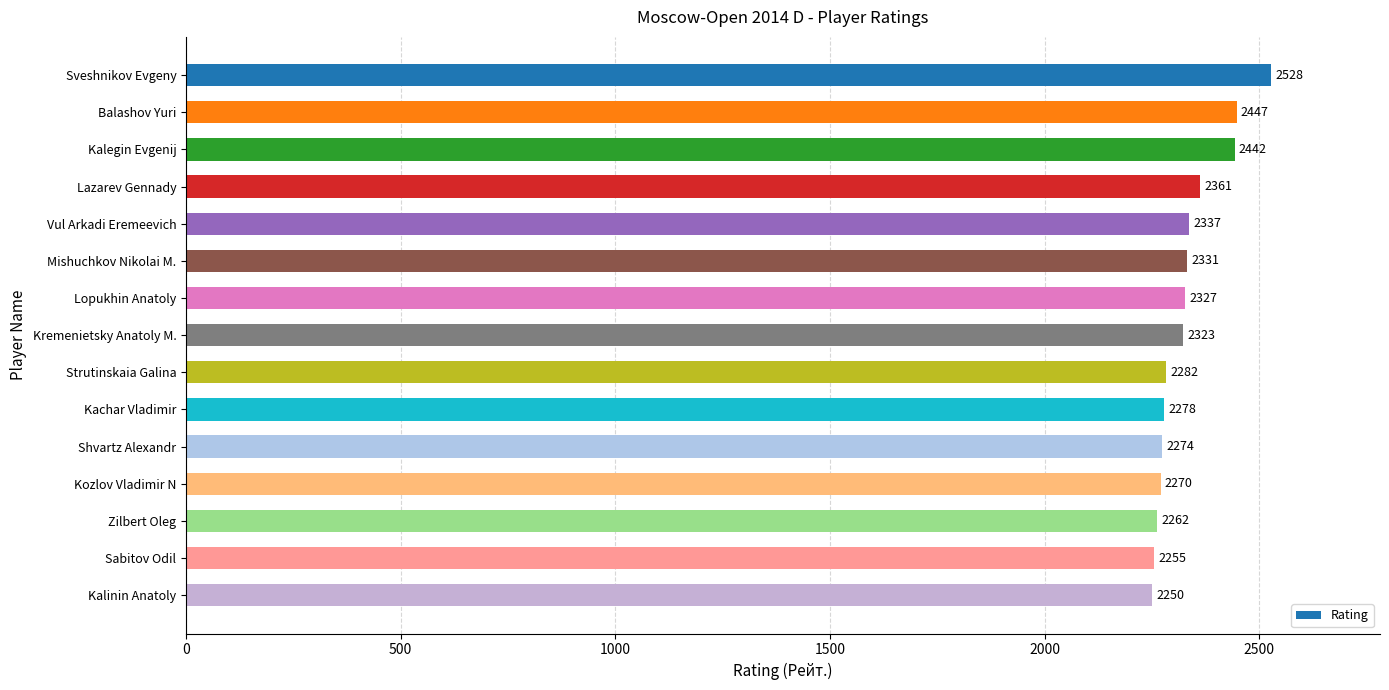

What is the maximum value shown in the chart?

2528